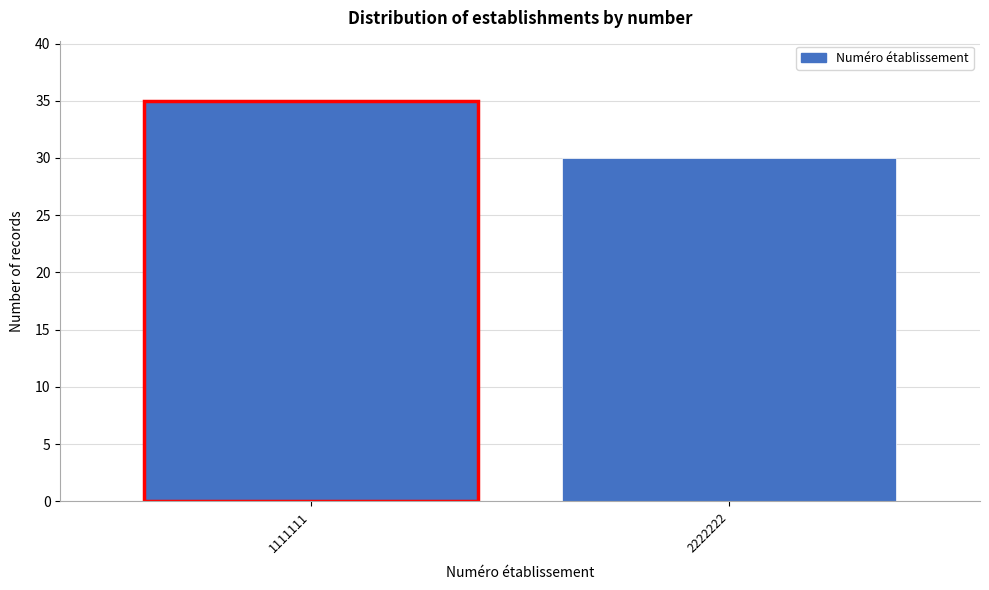

Reading left to right, list all the values displayed in this chart.

35	30